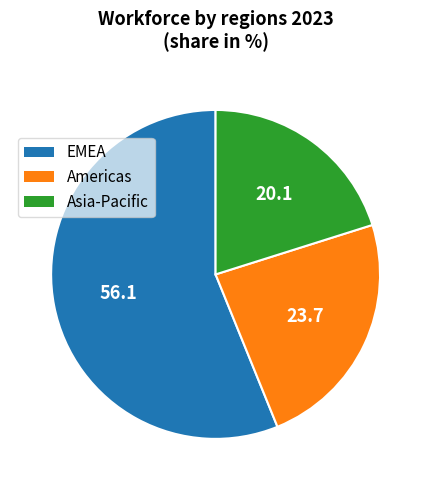

Is the sum of Americas and EMEA greater than half?

Yes